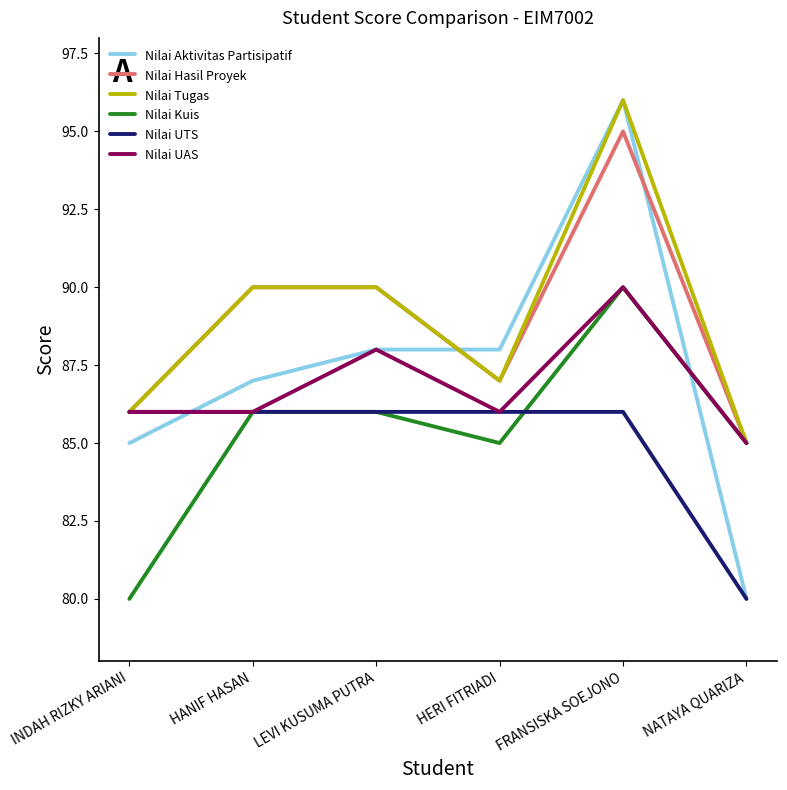

What position from the left is LEVI KUSUMA PUTRA?

3